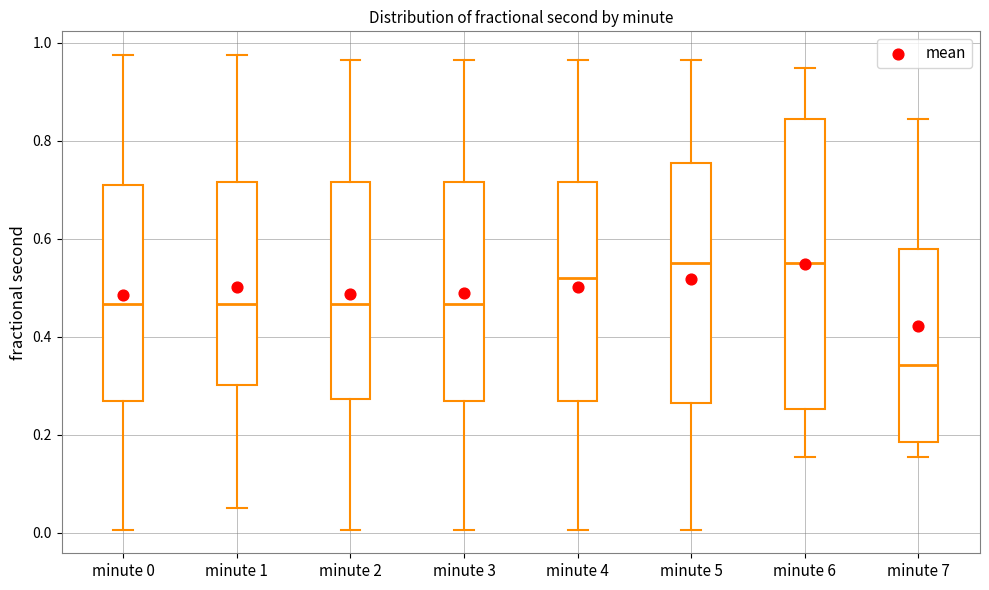

Reading left to right, read every box against the y-axis: the position of its median line, the range the box covers, and the ends of its whiskers. The values are not printed on the chart, so give them approximately, as read against the axis.

minute 0: median 0.46, box 0.26 to 0.70, whiskers 0.00 to 0.98
minute 1: median 0.46, box 0.30 to 0.72, whiskers 0.06 to 0.98
minute 2: median 0.46, box 0.28 to 0.72, whiskers 0.00 to 0.96
minute 3: median 0.46, box 0.26 to 0.72, whiskers 0.00 to 0.96
minute 4: median 0.52, box 0.26 to 0.72, whiskers 0.00 to 0.96
minute 5: median 0.56, box 0.26 to 0.76, whiskers 0.00 to 0.96
minute 6: median 0.56, box 0.26 to 0.84, whiskers 0.16 to 0.94
minute 7: median 0.34, box 0.18 to 0.58, whiskers 0.16 to 0.84